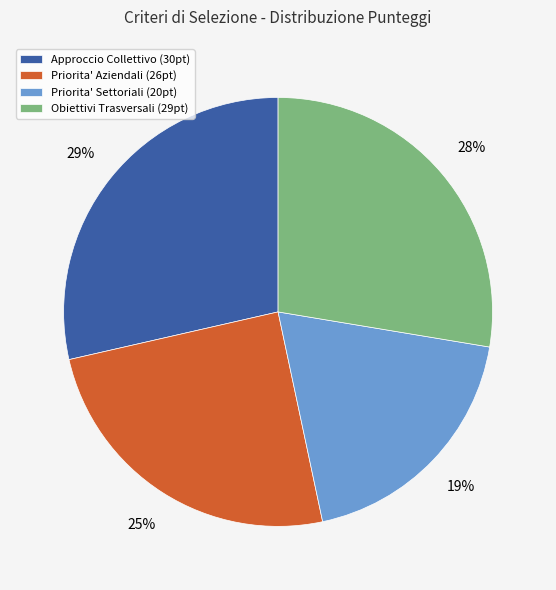

True or false: Priorita' Settoriali (20pt) accounts for 19% of the total.

True